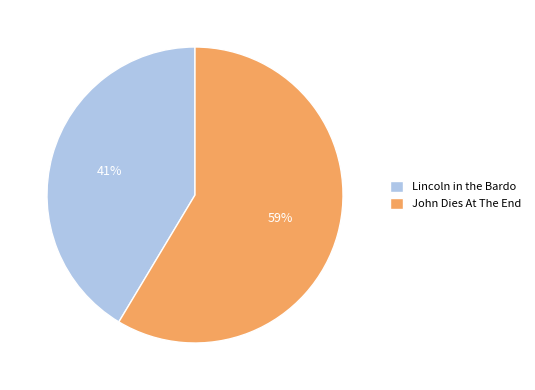

Rank the categories by value from highest to lowest.

John Dies At The End, Lincoln in the Bardo